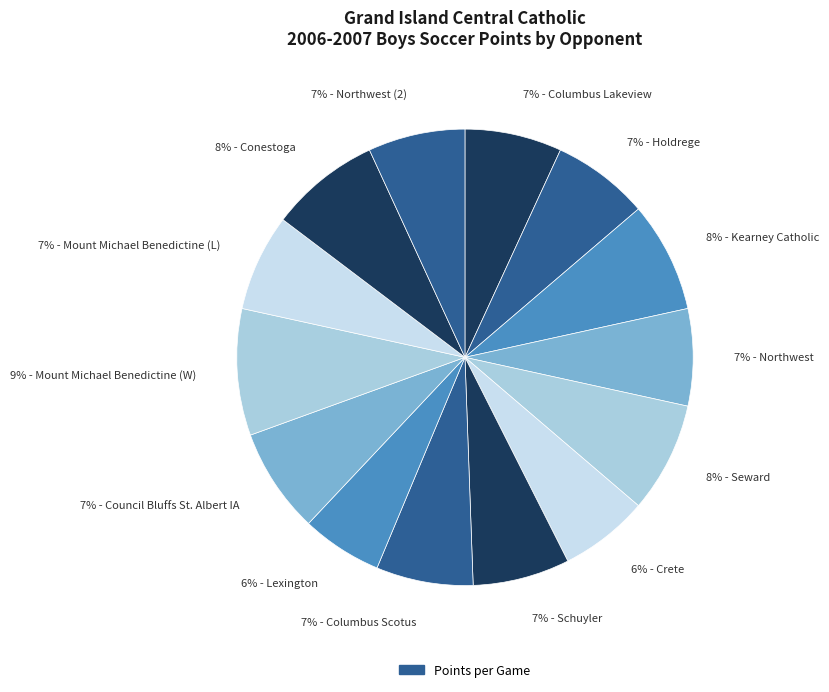

Which slice is the largest?

9% - Mount Michael Benedictine (W)